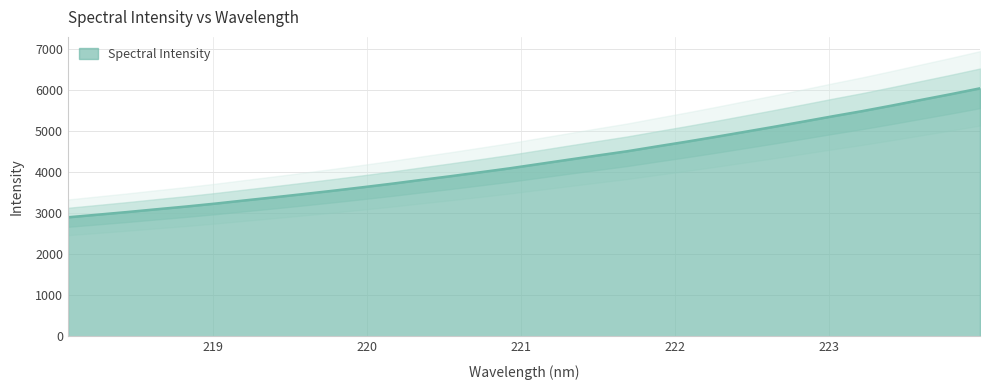

The chart shows a value of 3023.7 at 218.442. True or false?

True